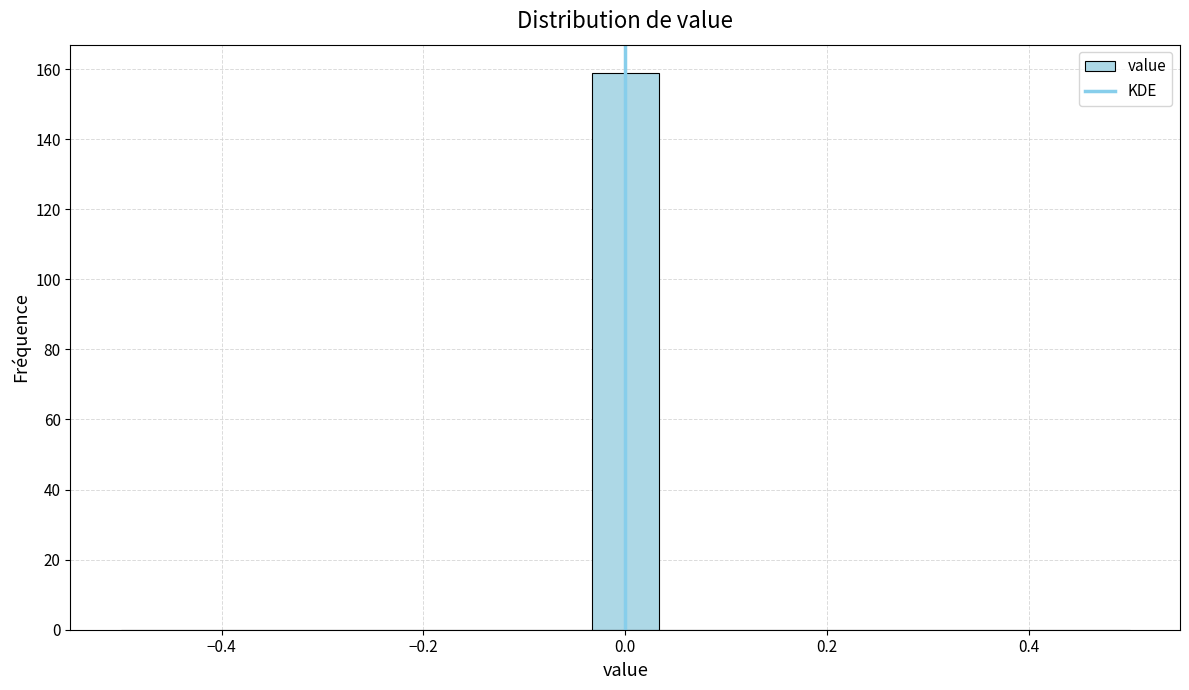

Read against the x-axis, roughly where is the centre of the tallest bar?

0.00